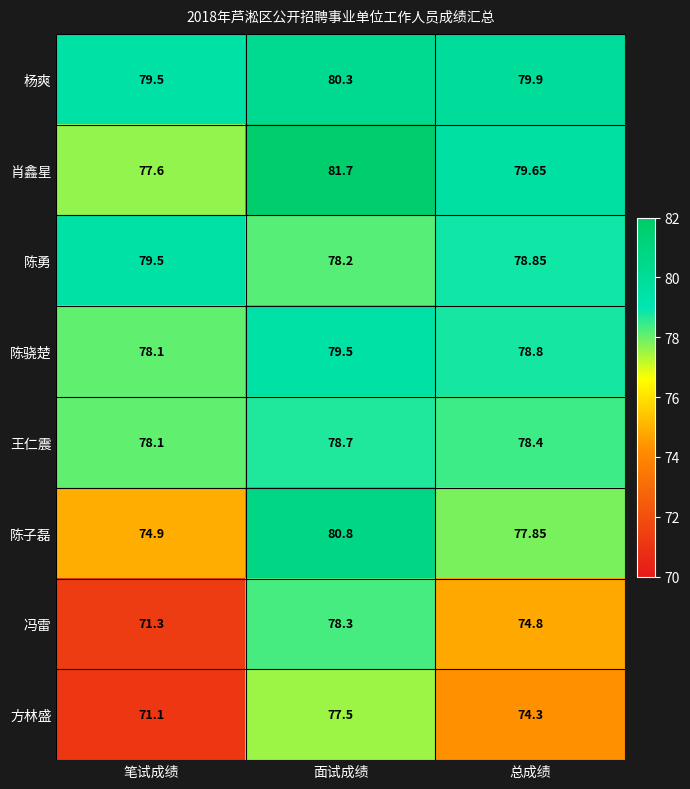

Which series has the widest spread of values?

冯雷